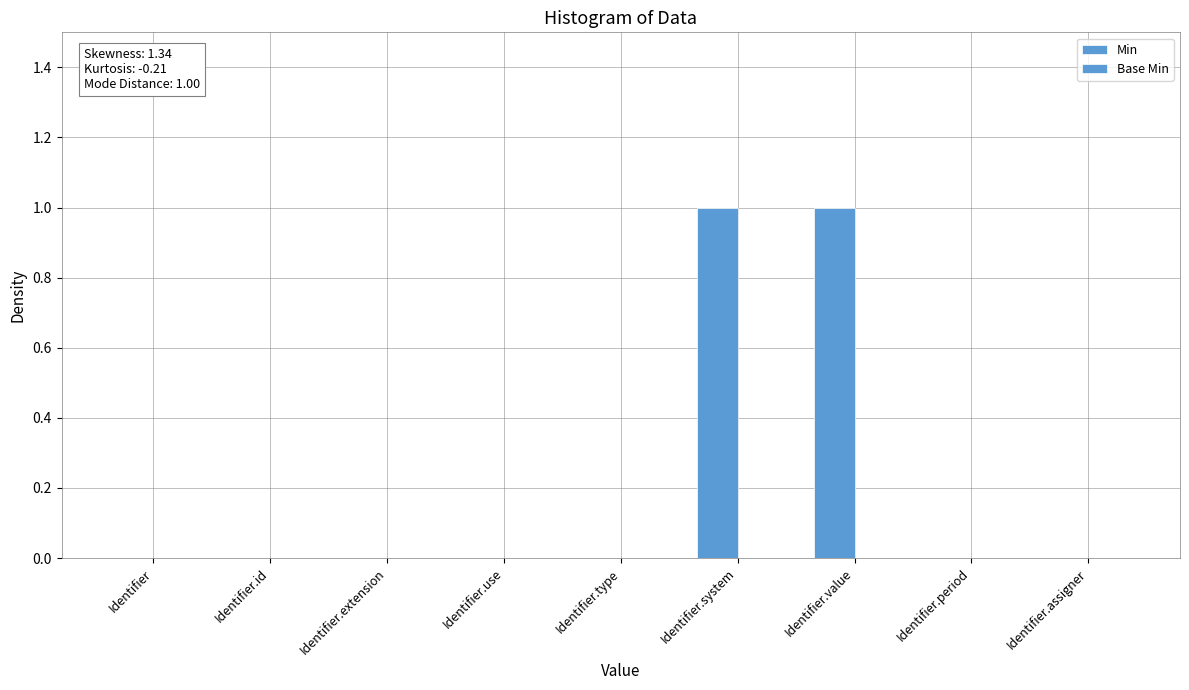

How many categories are shown in the chart?

9